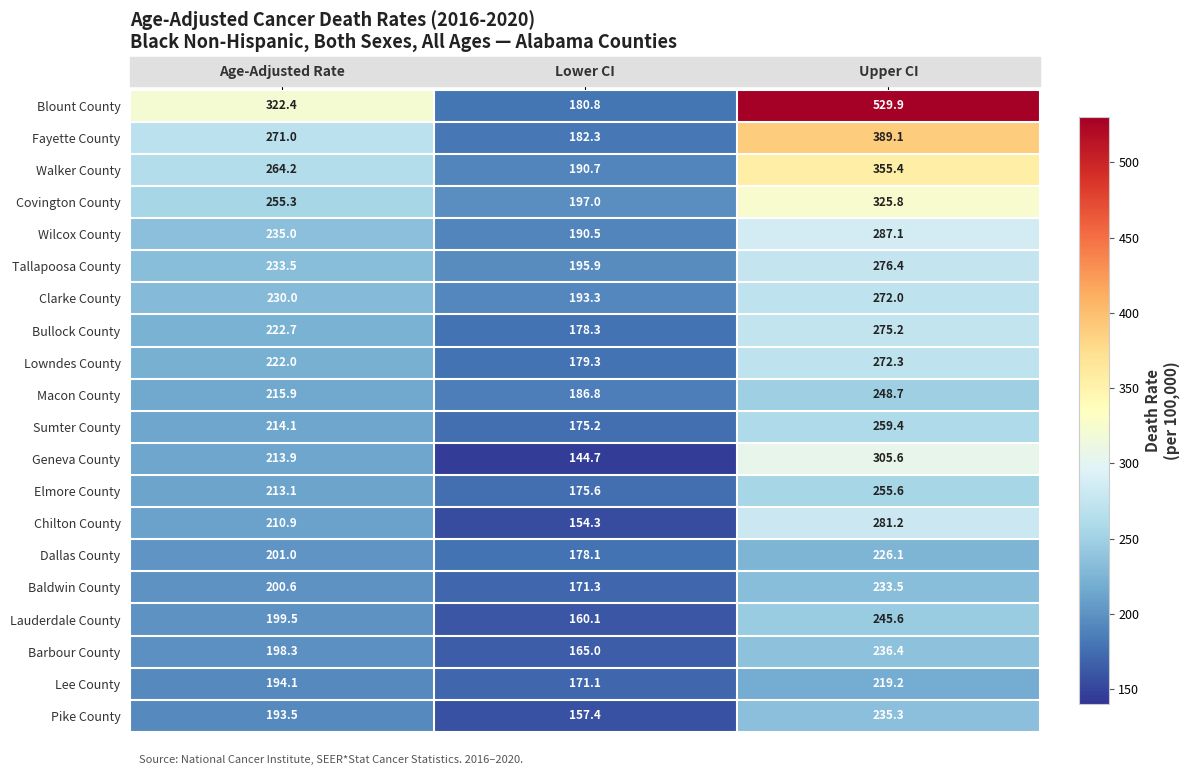

What is the maximum value shown in the chart?

529.9